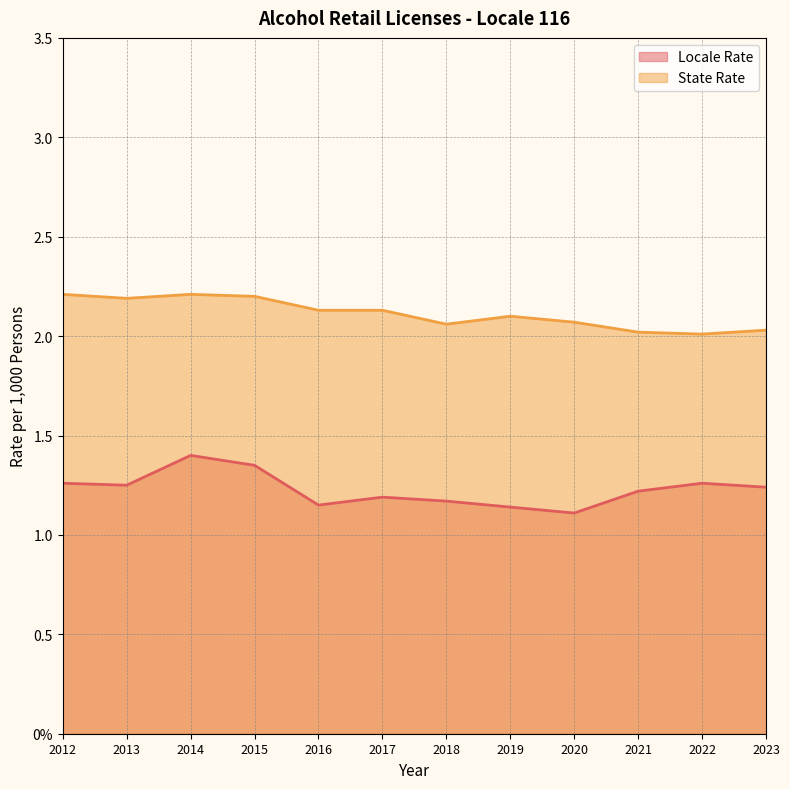

Is it true that State Rate equals 2.1 at 2016?

True